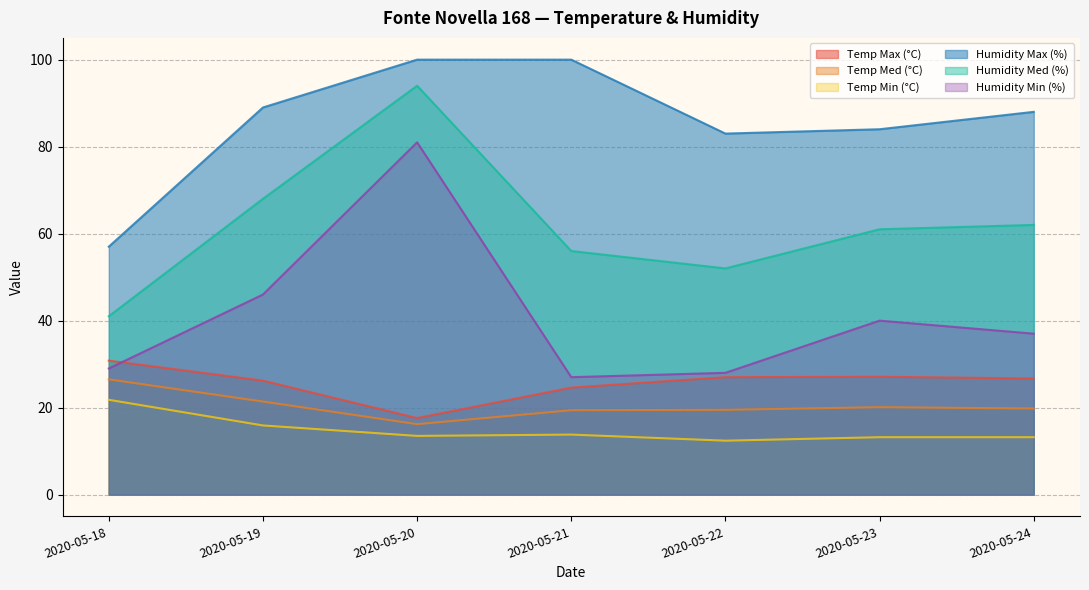

The value of Humidity Max (%) at 2020-05-18 is 97.6. True or false?

False